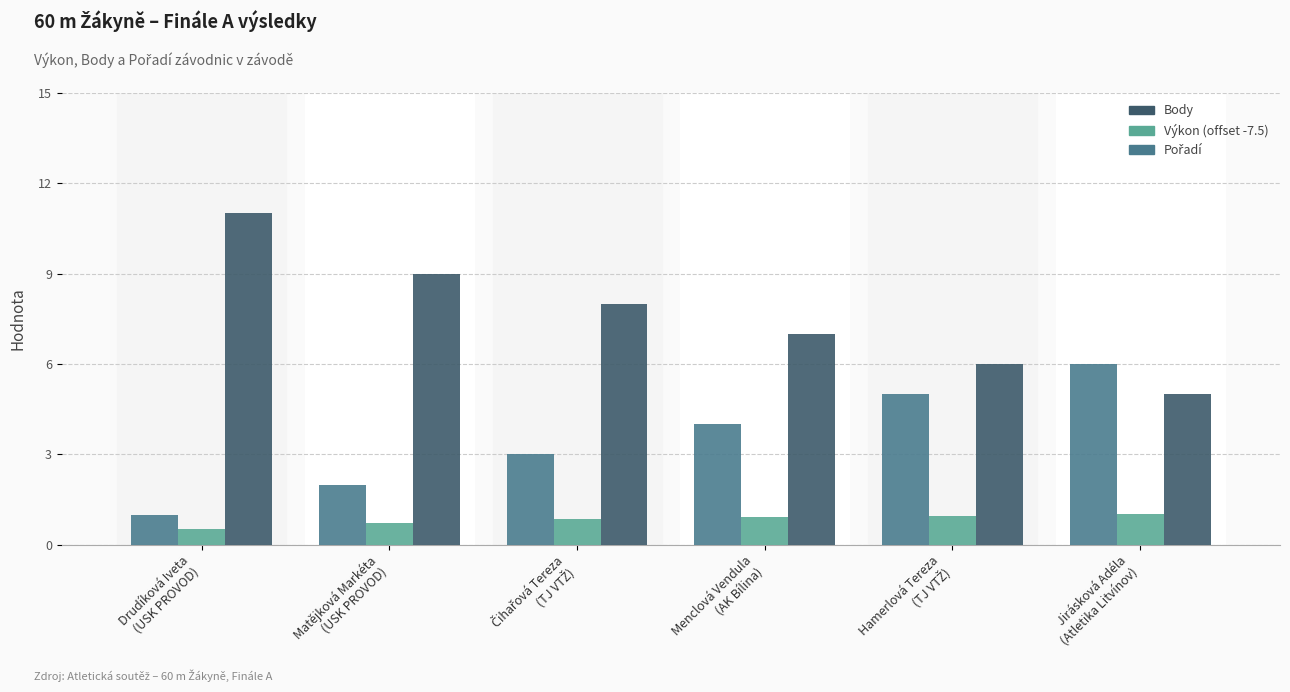

What is the label of the 6th bar from the right?

Drudíková Iveta
(USK PROVOD)